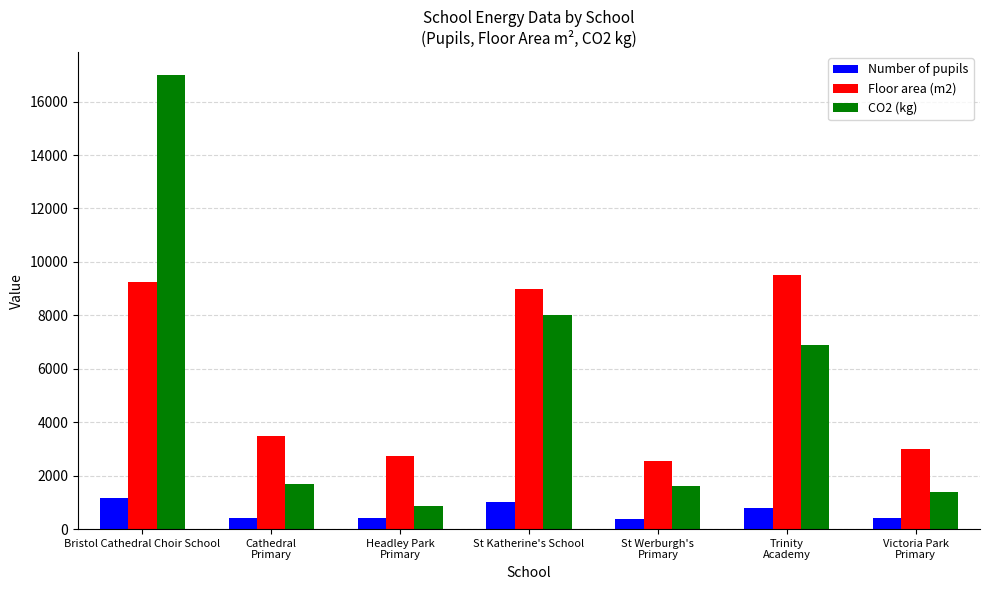

Is it true that Number of pupils equals 627 at Bristol Cathedral Choir School?

False